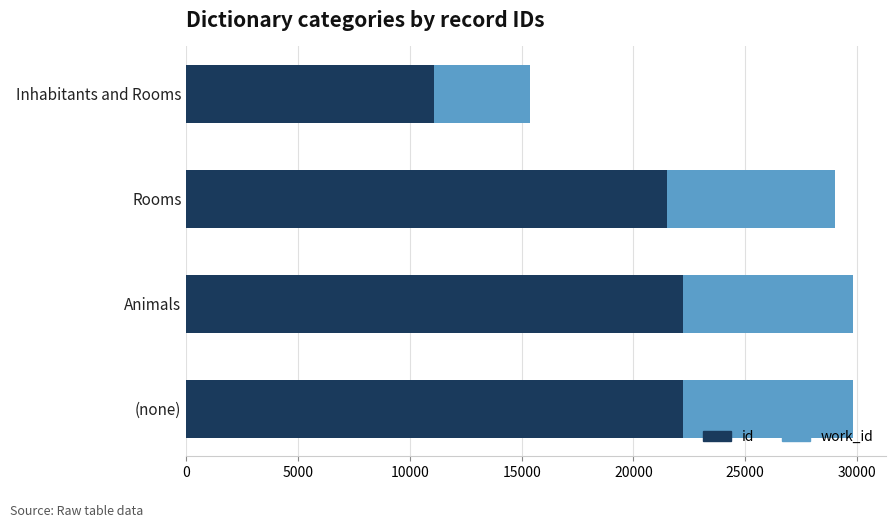

At which label is id closest to 16657?

Rooms